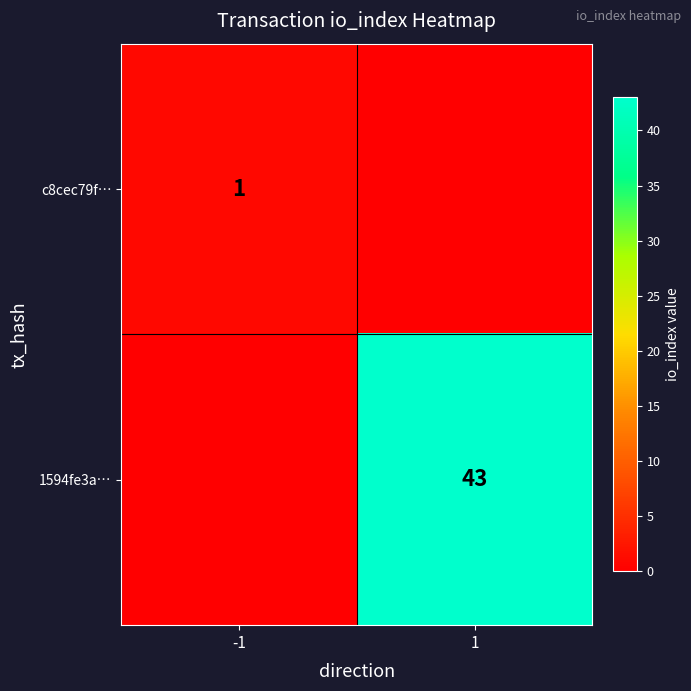

What is the difference between the 1594fe3a… values at -1 and 1?

43